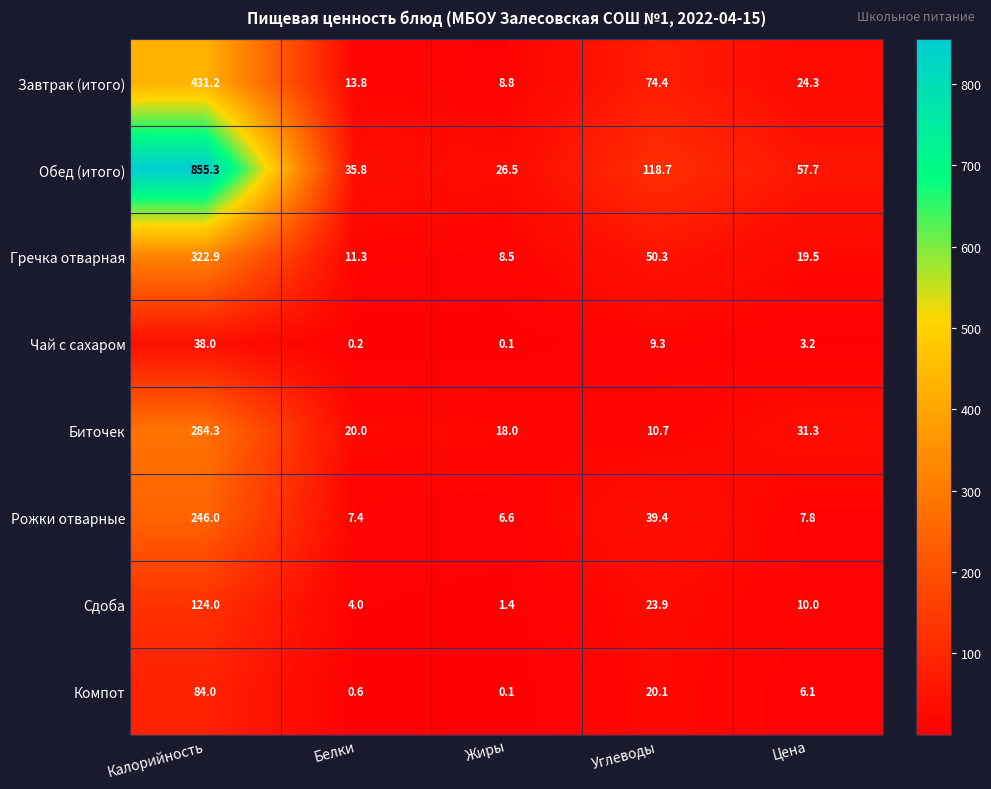

Which series changed the most between Калорийность and Жиры?

Обед (итого)